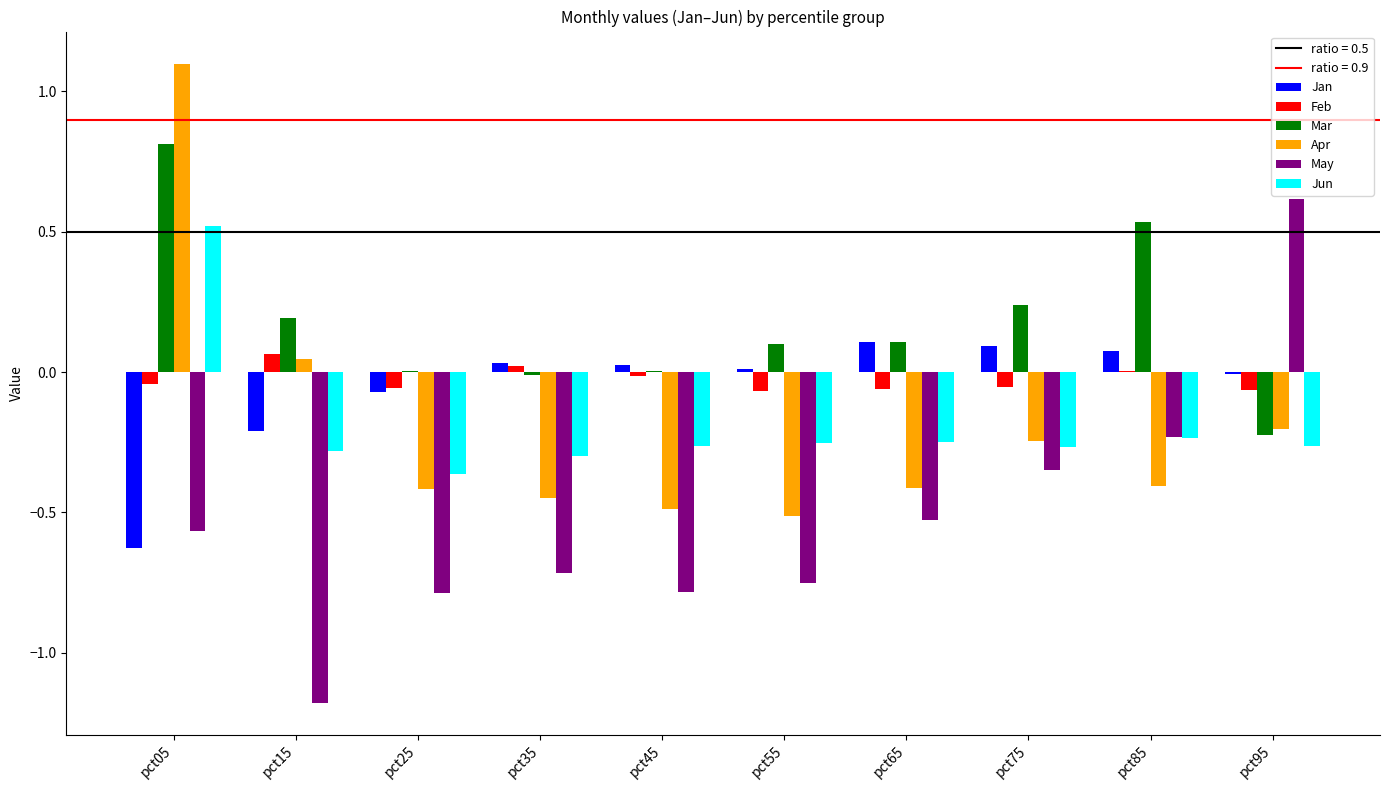

How many positive values does the Jun series have?

1